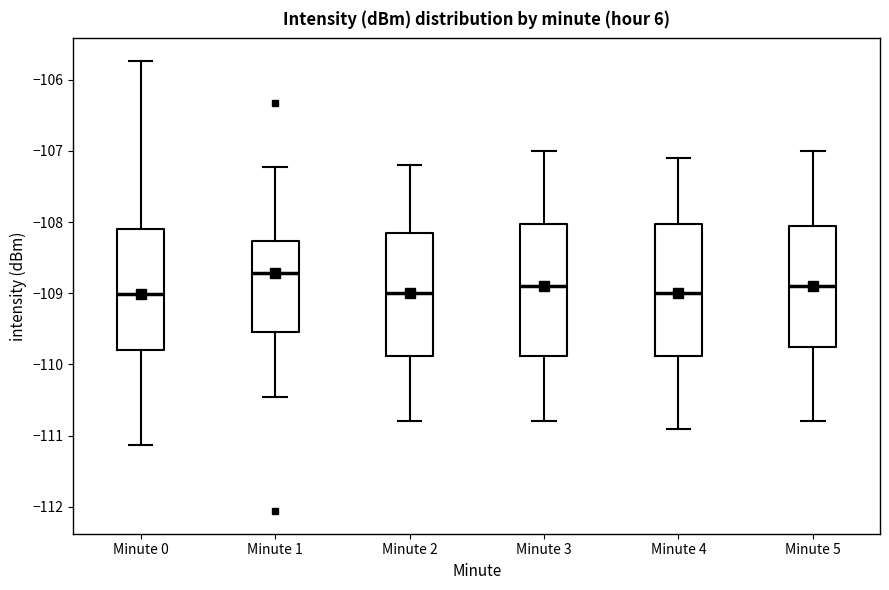

Reading left to right, read every box against the y-axis: the position of its median line, the range the box covers, and the ends of its whiskers. The values are not printed on the chart, so give them approximately, as read against the axis.

Minute 0: median -109.0, box -109.8 to -108.1, whiskers -111.1 to -105.7
Minute 1: median -108.7, box -109.5 to -108.3, whiskers -110.5 to -107.2
Minute 2: median -109.0, box -109.9 to -108.1, whiskers -110.8 to -107.2
Minute 3: median -108.9, box -109.9 to -108.0, whiskers -110.8 to -107.0
Minute 4: median -109.0, box -109.9 to -108.0, whiskers -110.9 to -107.1
Minute 5: median -108.9, box -109.7 to -108.0, whiskers -110.8 to -107.0